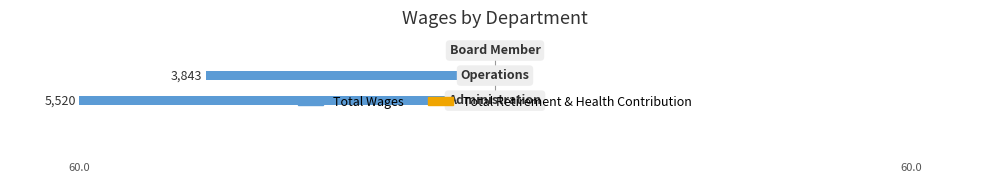

How many values are between -60 and 0?

3